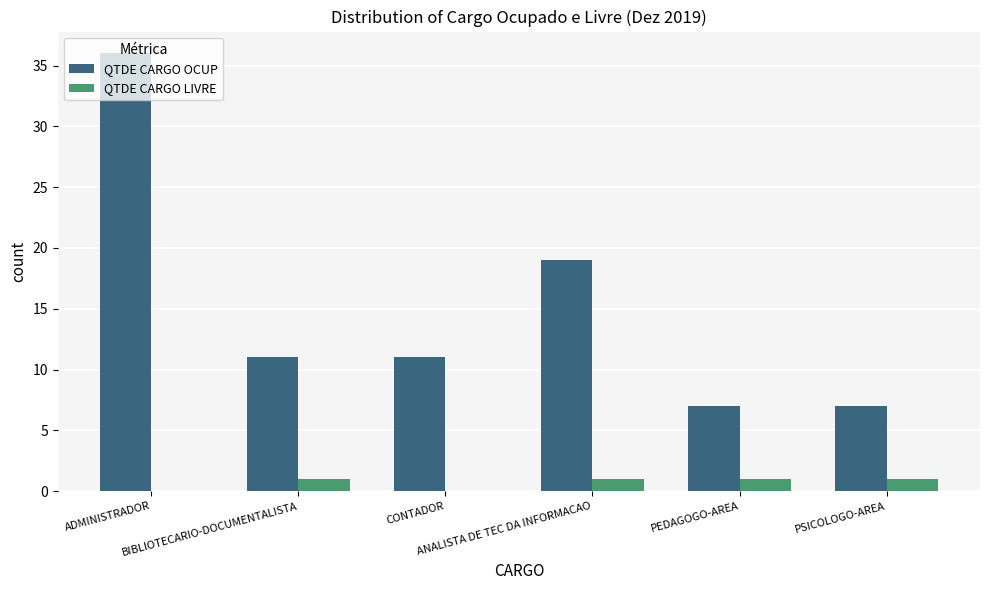

Which series has the largest total across all categories?

QTDE CARGO OCUP